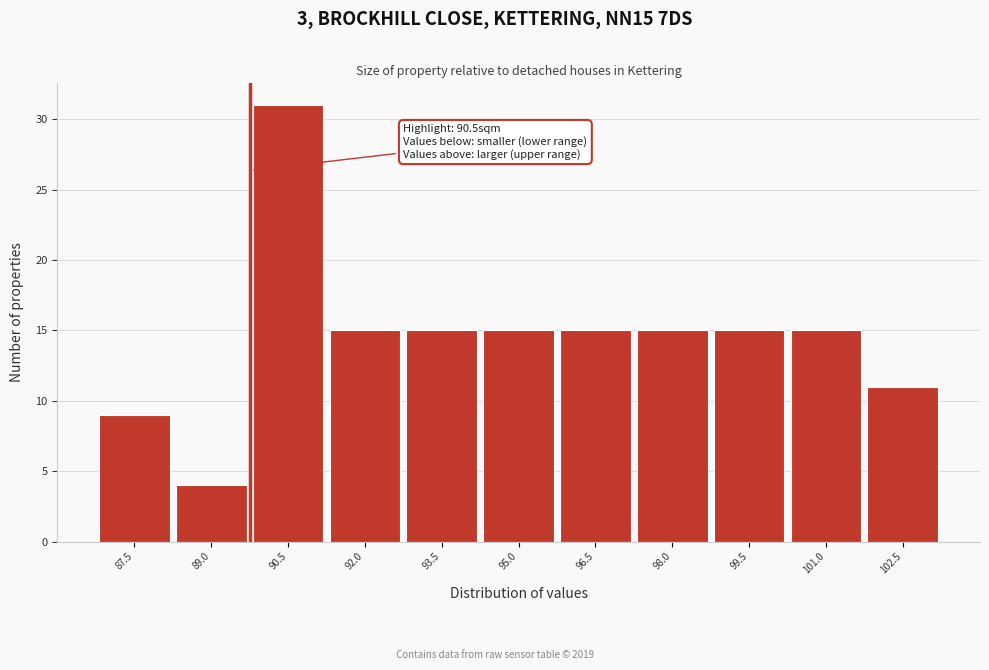

Reading left to right, extract all data points from this chart.

87.5=9	89.0=4	90.5=31	92.0=15	93.5=15	95.0=15	96.5=15	98.0=15	99.5=15	101.0=15	102.5=11